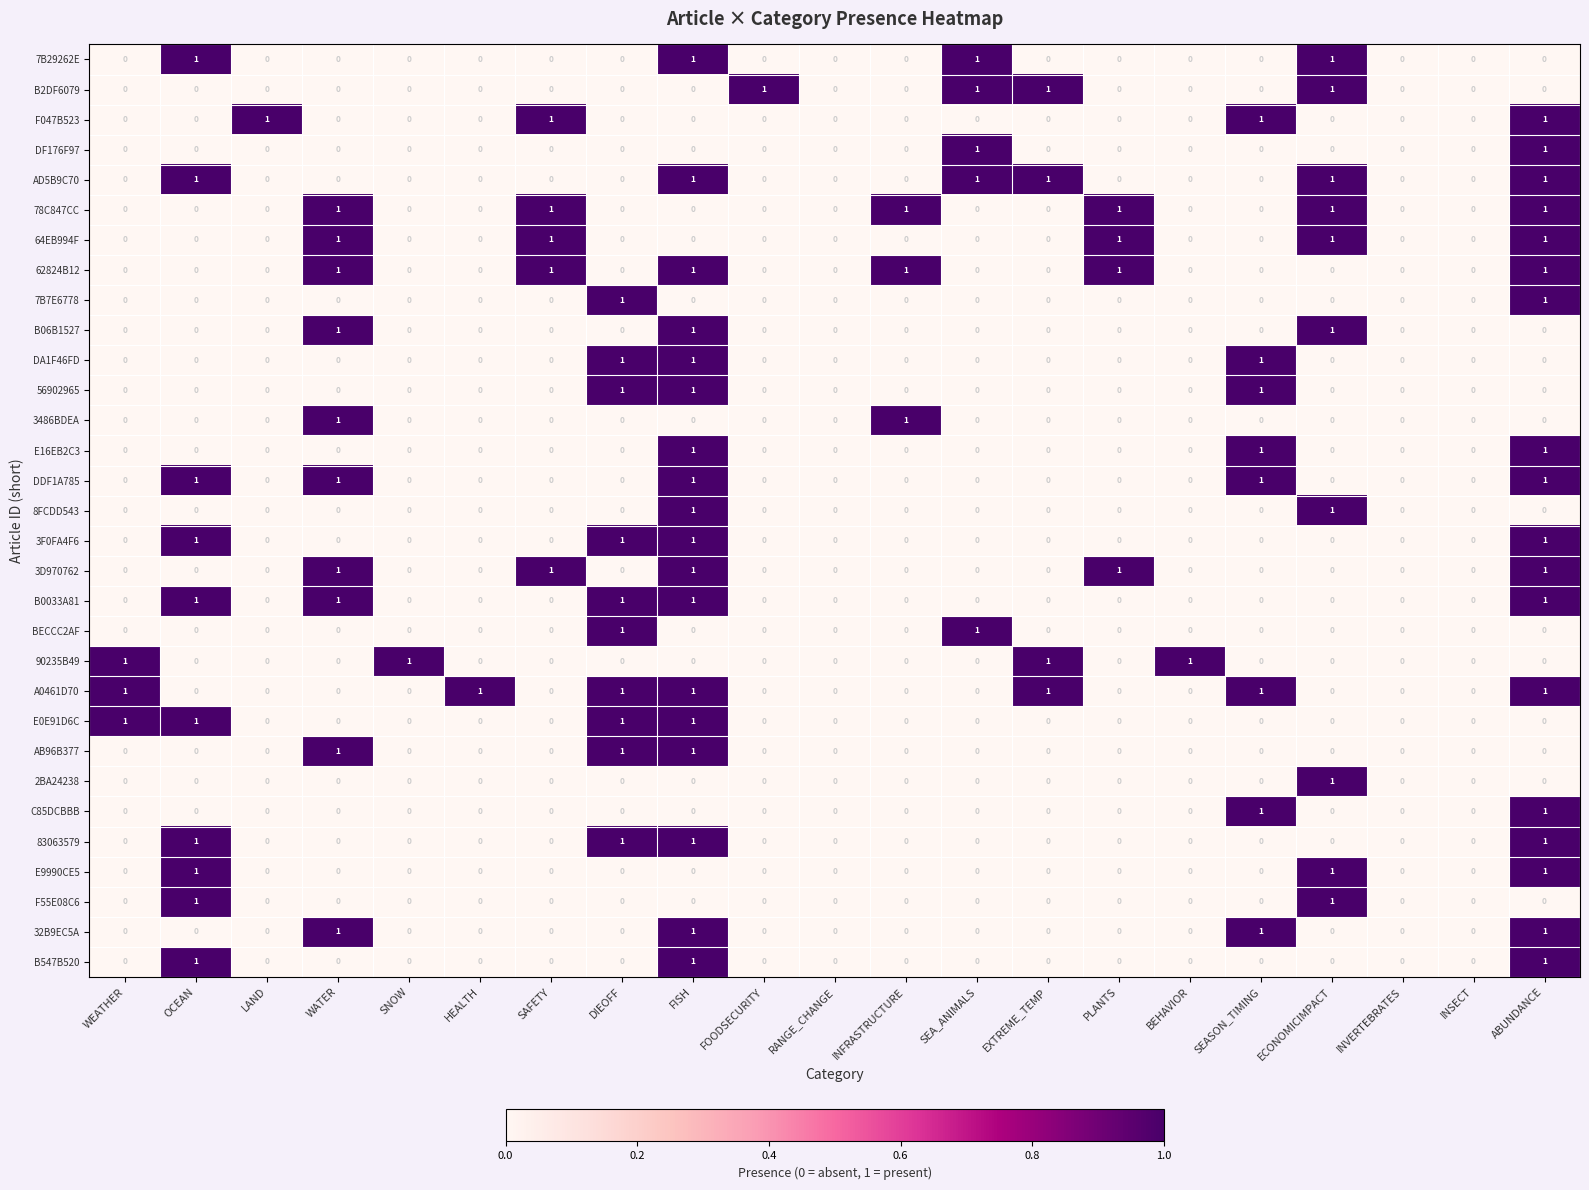

The value of 7B29262E at WEATHER is 0. True or false?

True